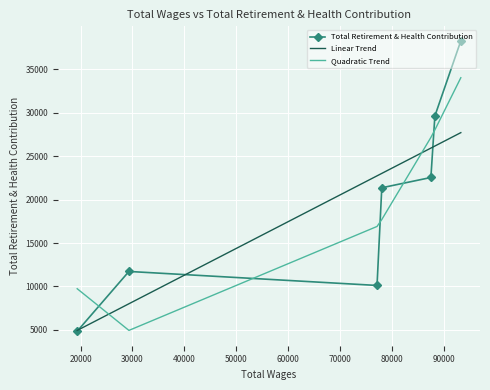

What is the value of the Total Retirement & Health Contribution point at the 3rd from the left?

10116